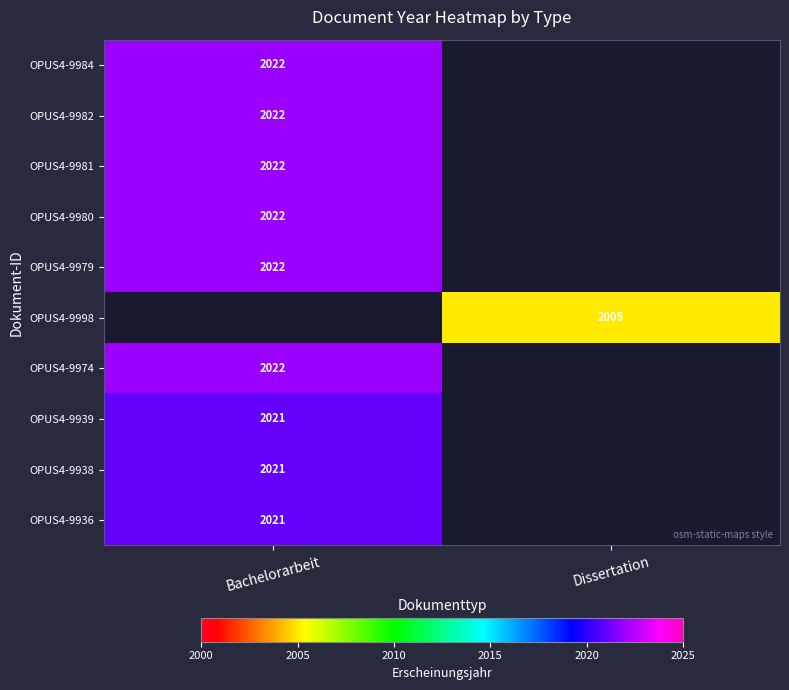

The value of OPUS4-9979 at Bachelorarbeit is 2022. True or false?

True